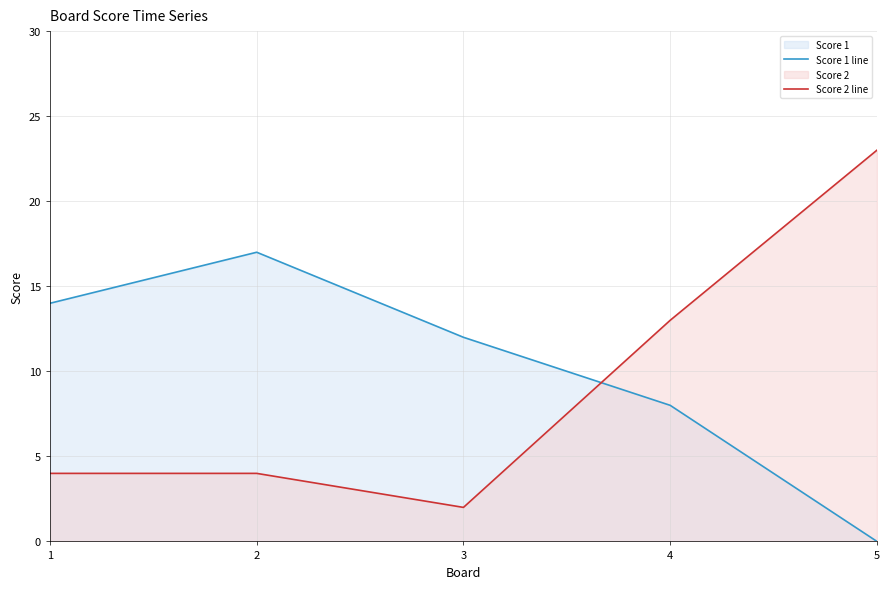

How many distinct data groups are displayed?

2